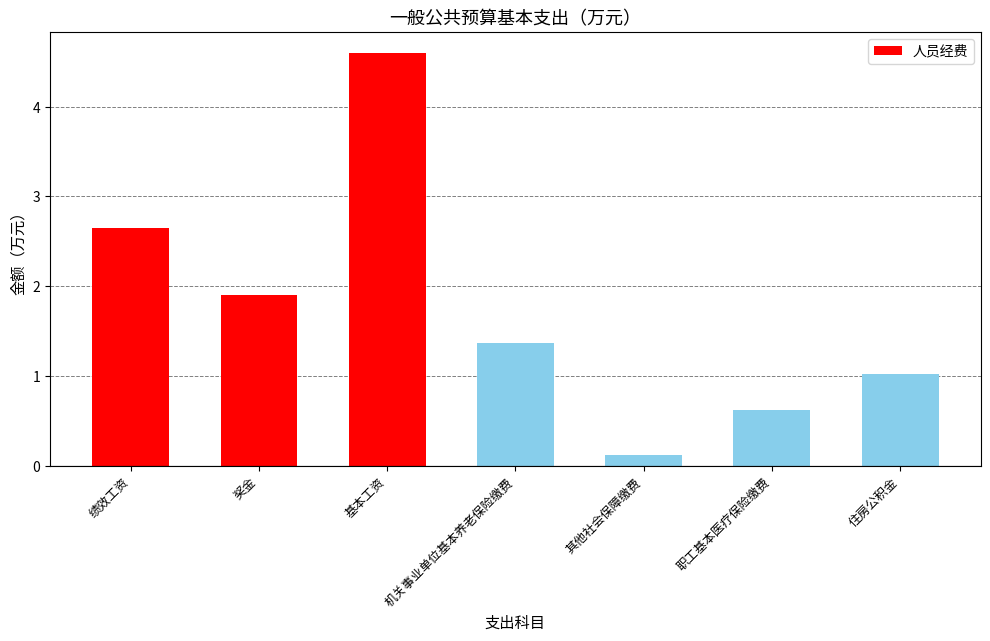

Is it true that the value at 绩效工资 is 2.6?

True